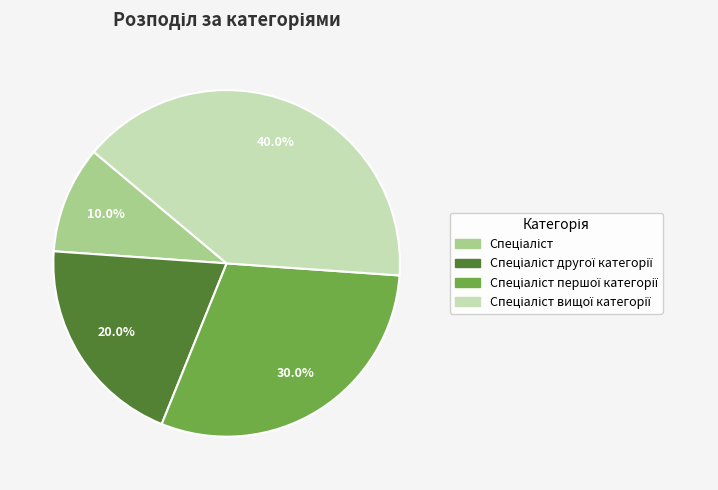

Does any single category account for the majority?

No